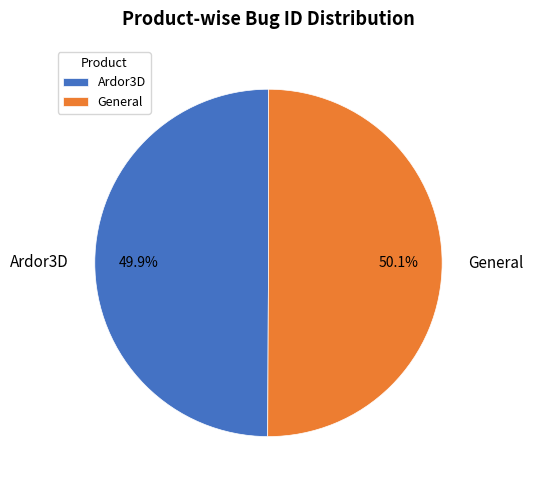

Does any single category account for the majority?

Yes